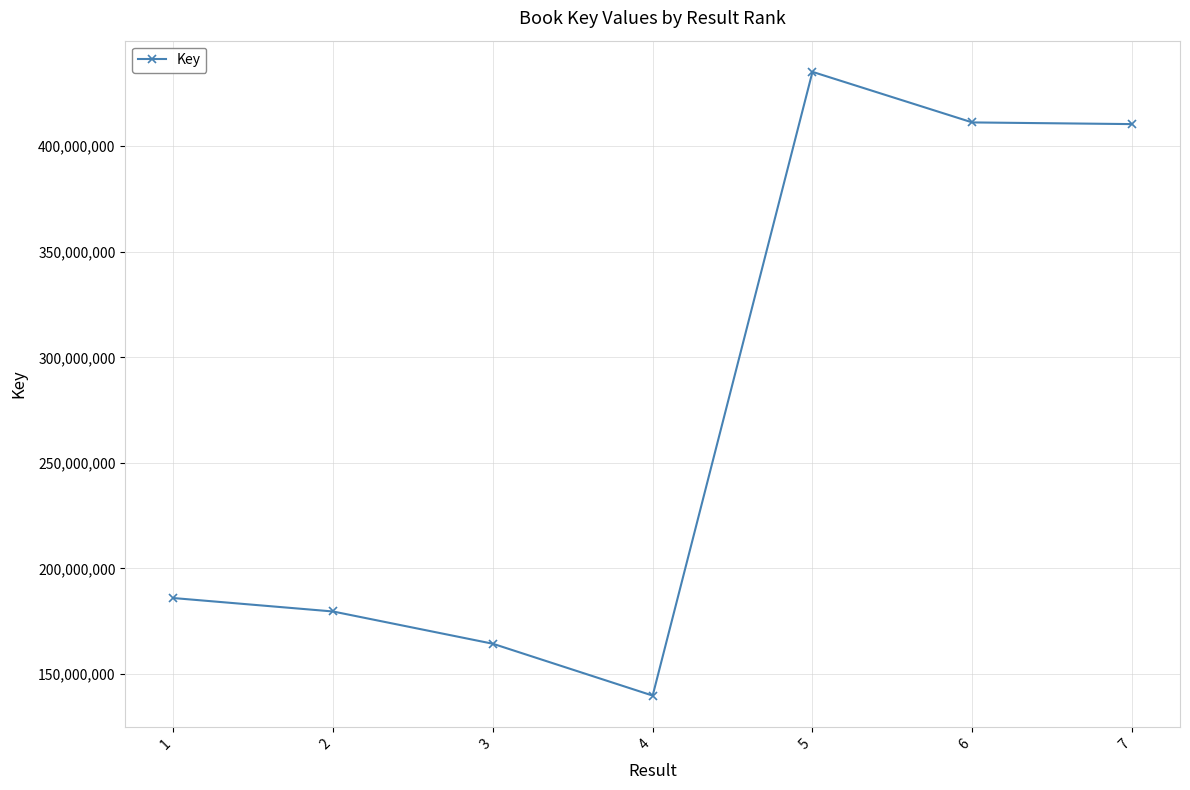

True or false: the data shows 287872797 at 6.

False